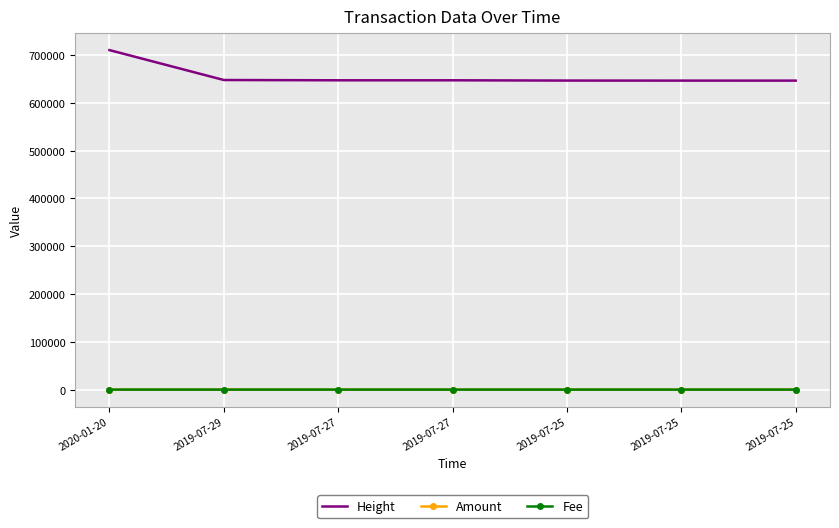

List the labels in order of Height value, largest first.

2020-01-20, 2019-07-29, 2019-07-27, 2019-07-27, 2019-07-25, 2019-07-25, 2019-07-25